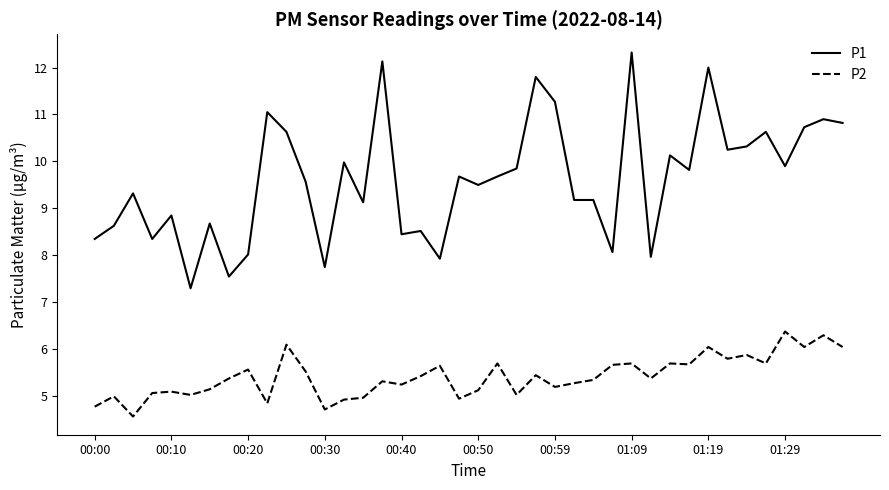

What is the sum of all P2 values?

216.8